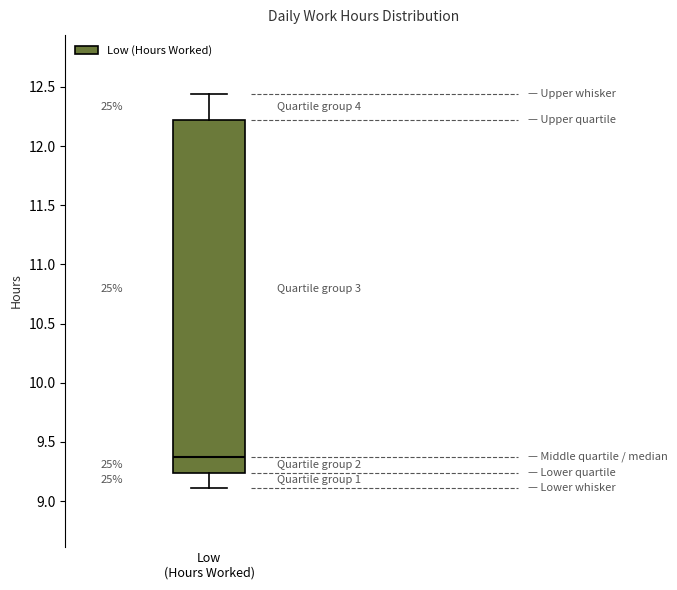

Read this box plot against the y-axis: the position of the median line, the range covered by the box, and the ends of both whiskers. The values are not printed on the chart, so give them approximately, as read against the axis.

median 9.35, box 9.25 to 12.20, whiskers 9.10 to 12.45